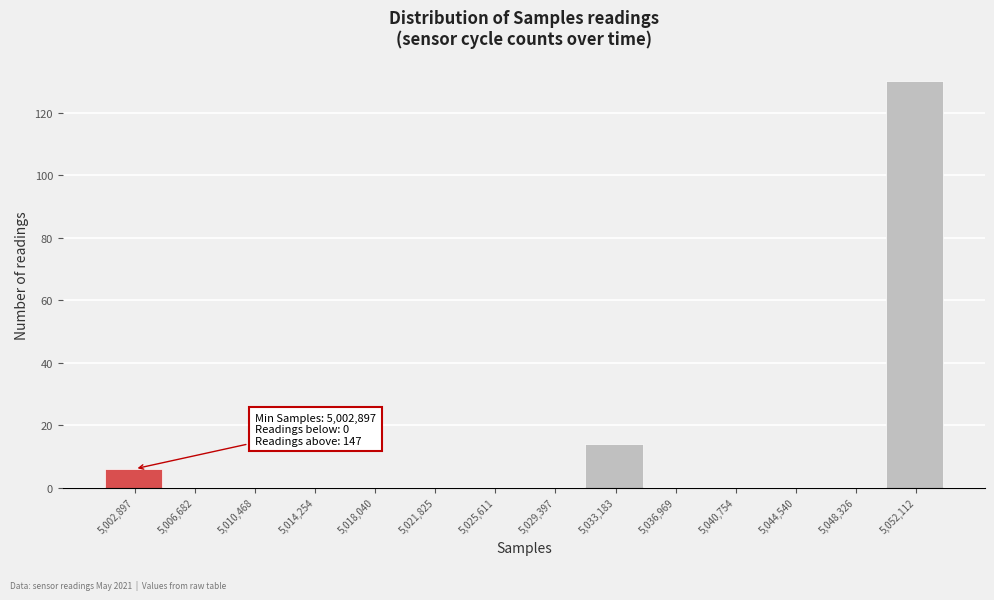

Reading left to right, list all the values displayed in this chart.

5,002,897=6	5,006,682=0	5,010,468=0	5,014,254=0	5,018,040=0	5,021,825=0	5,025,611=0	5,029,397=0	5,033,183=14	5,036,969=0	5,040,754=0	5,044,540=0	5,048,326=0	5,052,112=130